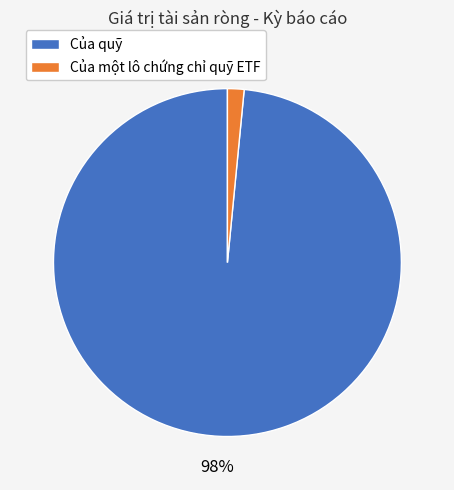

To the nearest percent, what is the average slice percentage?

50%